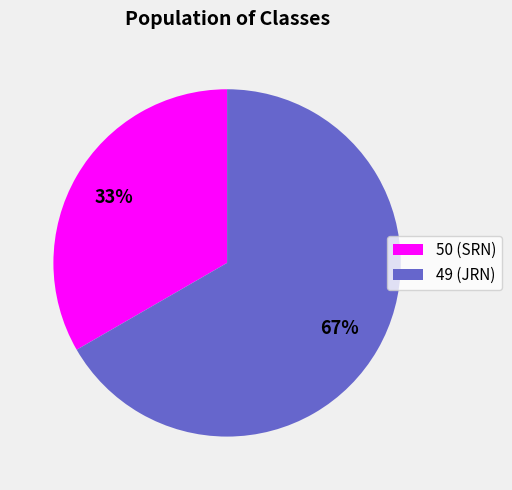

To the nearest percent, what percentage of the pie is 49?

67%